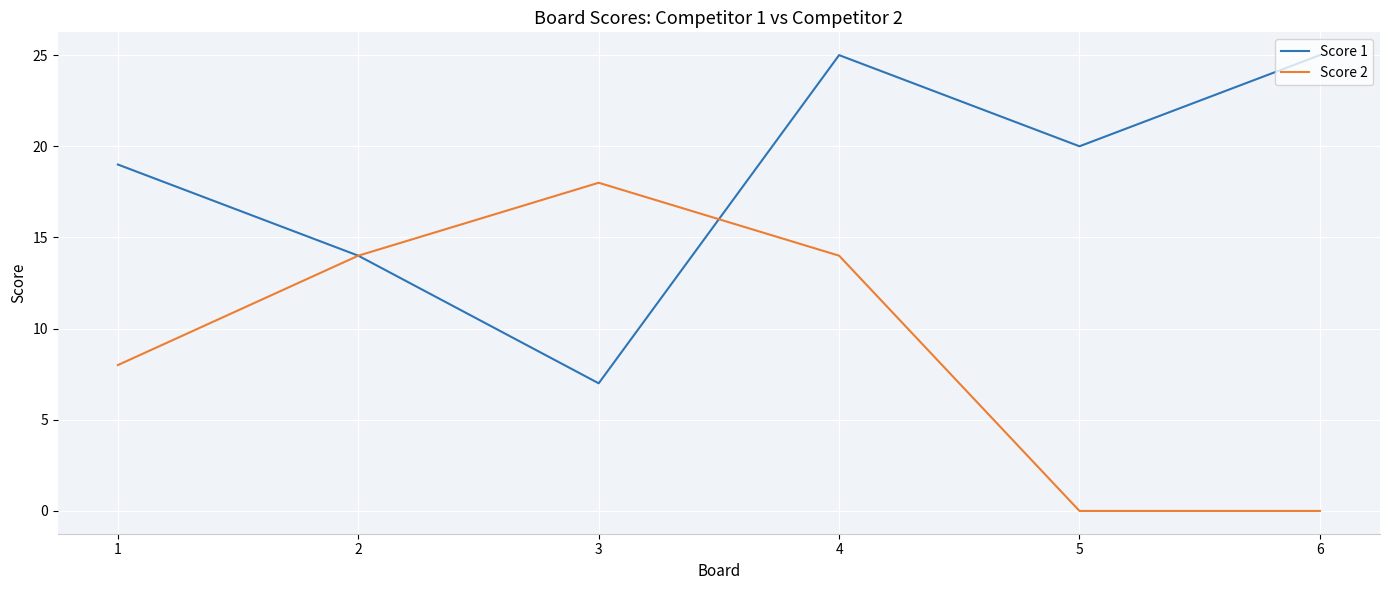

Reading left to right, extract all data points from this chart.

Score 1: 1=19	2=14	3=7	4=25	5=20	6=25
Score 2: 1=8	2=14	3=18	4=14	5=0	6=0